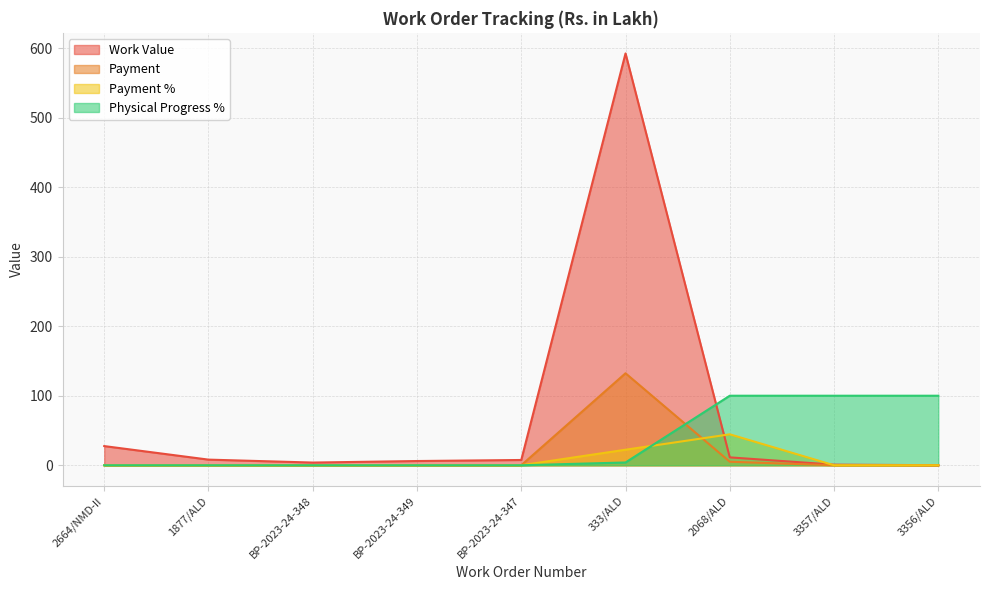

What position from the right is 3357/ALD?

2